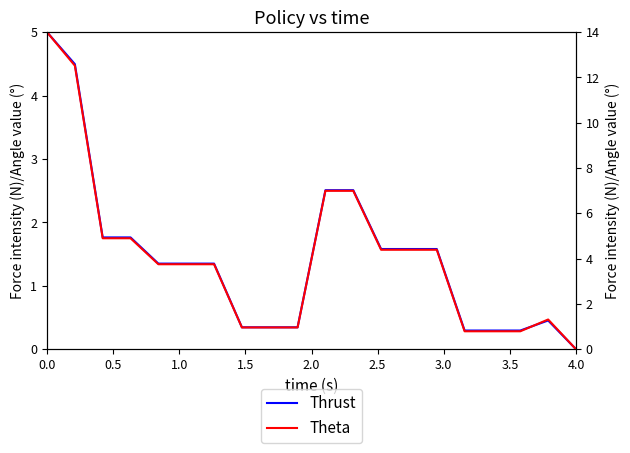

What position from the right is 0.5?

19